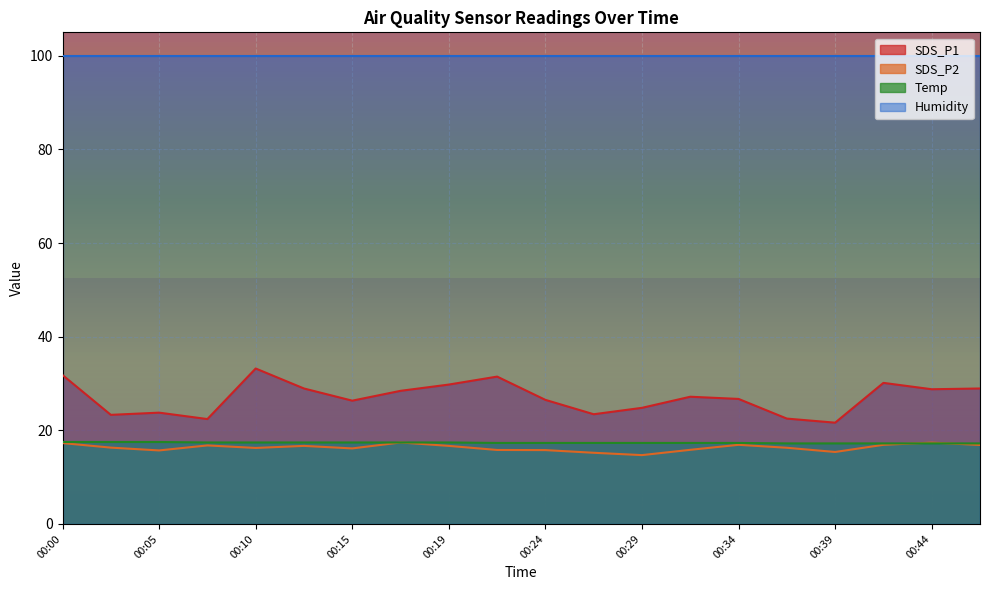

What is the minimum value shown in the chart?

14.7